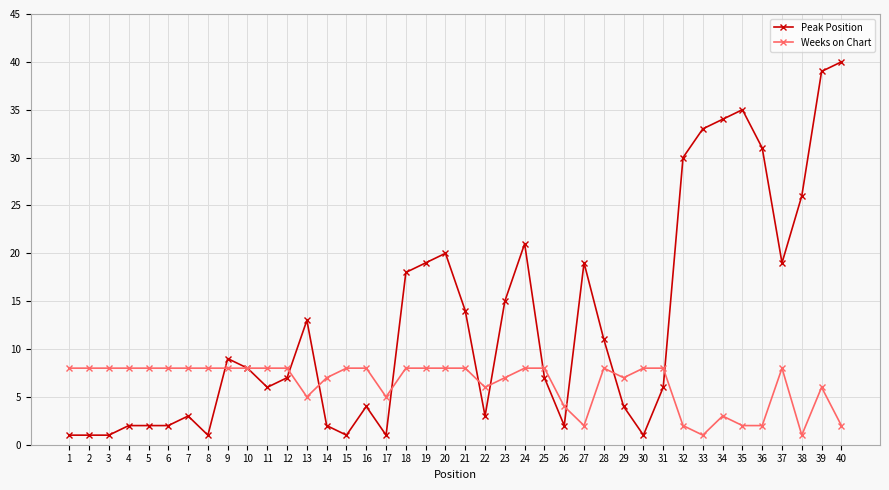

Reading right to left, transcribe all the data shown in this chart.

Peak Position: 40=40	39=39	38=26	37=19	36=31	35=35	34=34	33=33	32=30	31=6	30=1	29=4	28=11	27=19	26=2	25=7	24=21	23=15	22=3	21=14	20=20	19=19	18=18	17=1	16=4	15=1	14=2	13=13	12=7	11=6	10=8	9=9	8=1	7=3	6=2	5=2	4=2	3=1	2=1	1=1
Weeks on Chart: 40=2	39=6	38=1	37=8	36=2	35=2	34=3	33=1	32=2	31=8	30=8	29=7	28=8	27=2	26=4	25=8	24=8	23=7	22=6	21=8	20=8	19=8	18=8	17=5	16=8	15=8	14=7	13=5	12=8	11=8	10=8	9=8	8=8	7=8	6=8	5=8	4=8	3=8	2=8	1=8